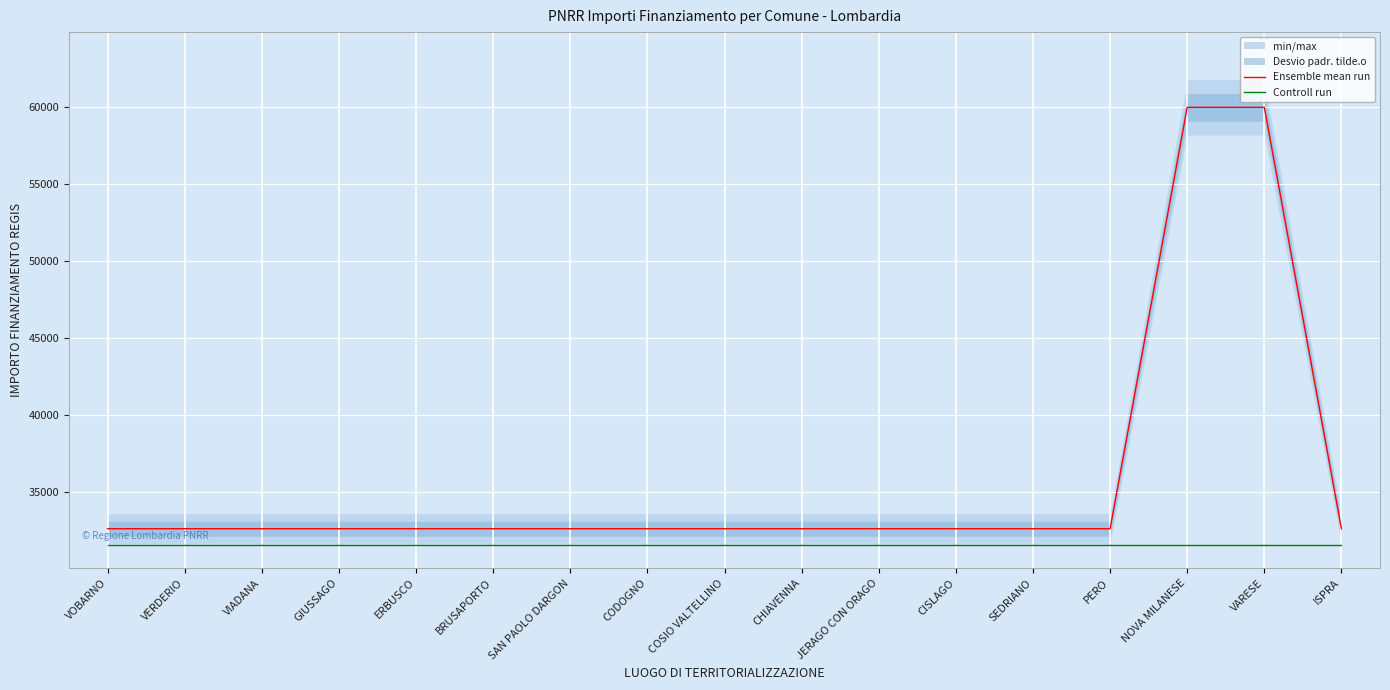

What is the minimum value shown in the chart?

31500.0